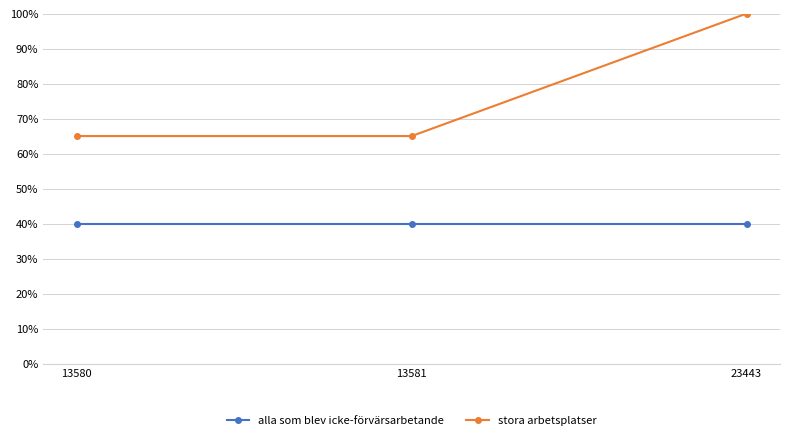

What are all the series names shown in the legend?

alla som blev icke-förvärsarbetande, stora arbetsplatser